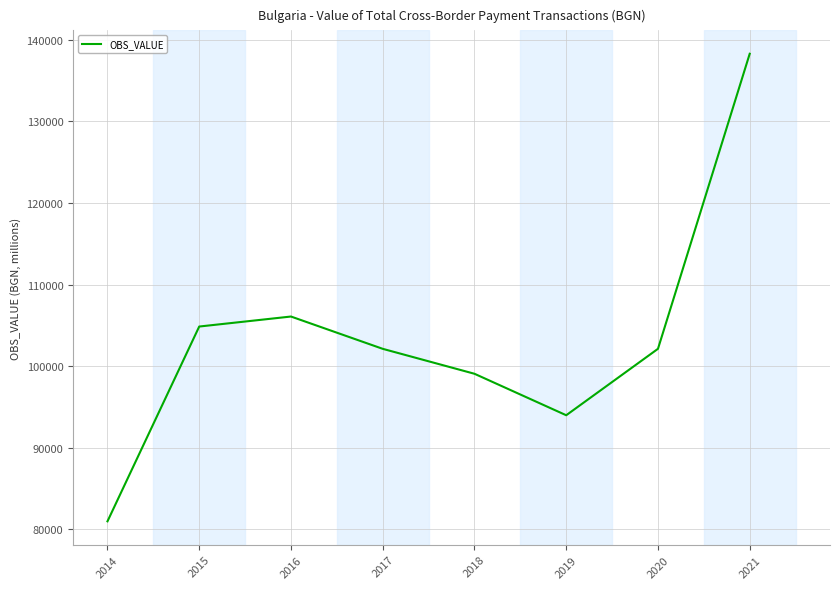

Which category has the lowest value across all series?

2014